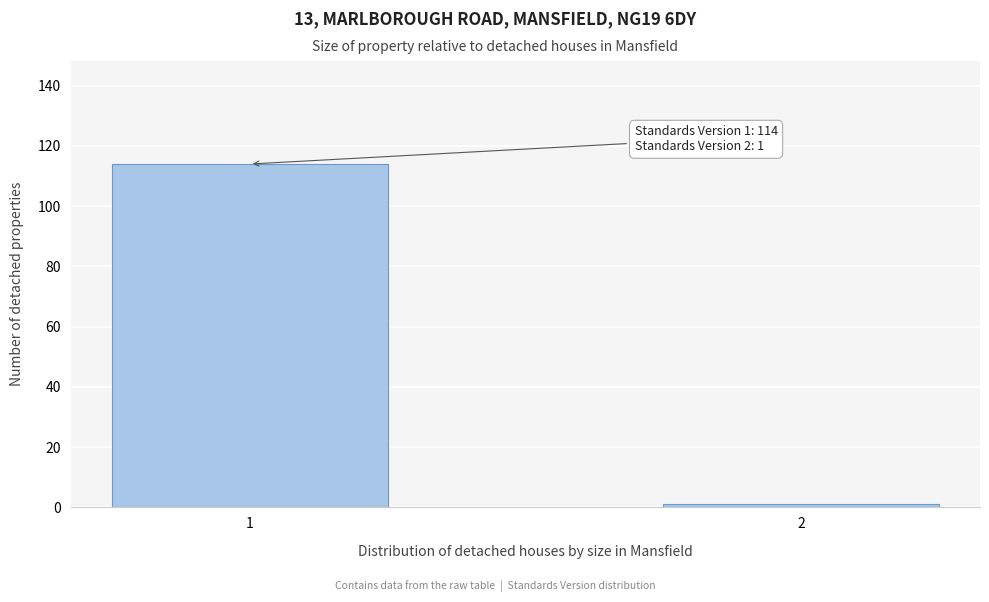

Reading left to right, transcribe all the data shown in this chart.

114	1